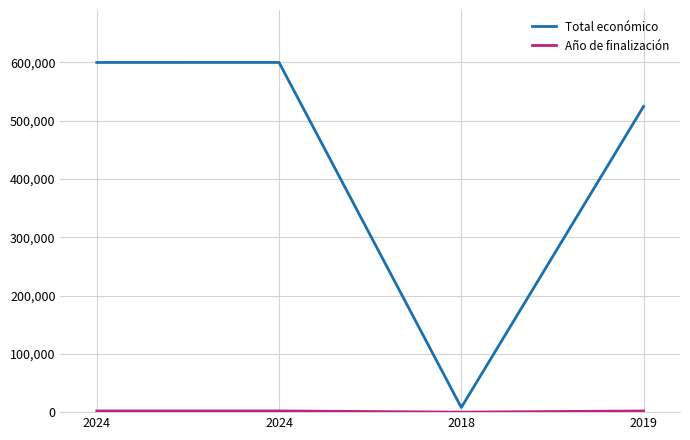

At 2019, list the series in order from largest to smallest.

Total económico, Año de finalización